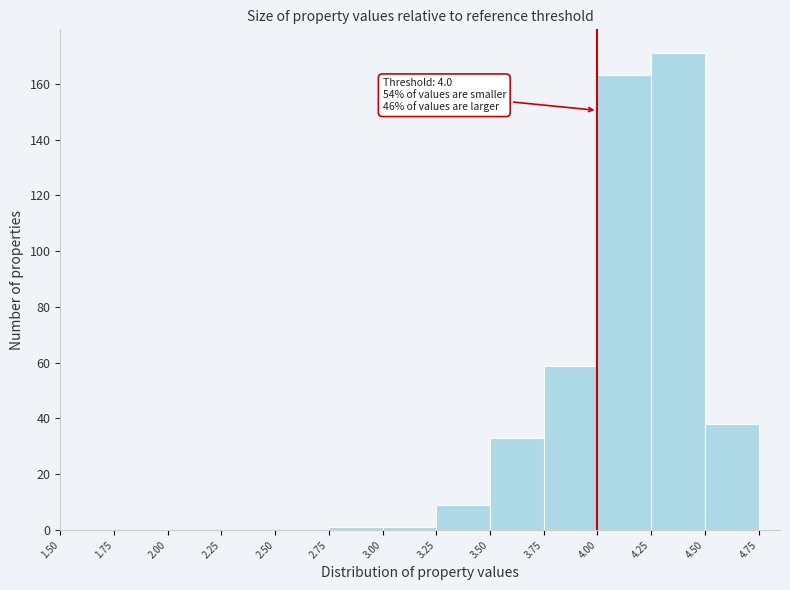

Which range on the x-axis has the tallest bar?

4.25 to 4.50